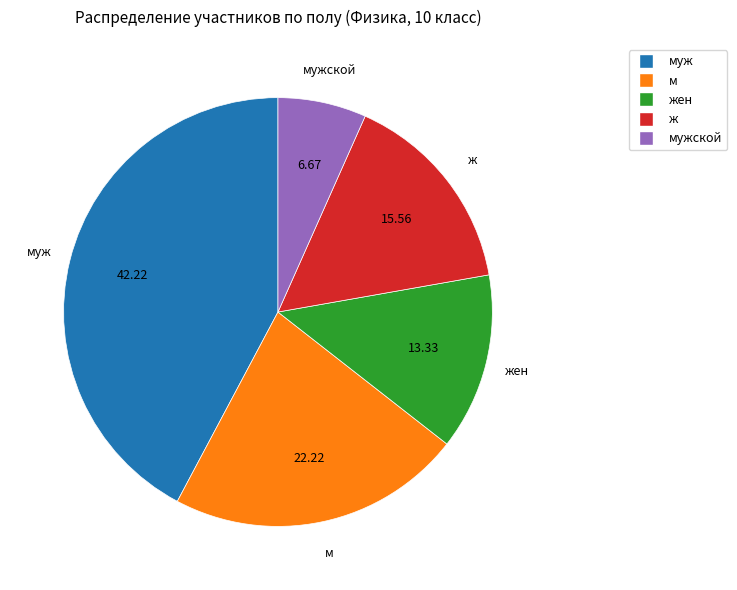

Is there a majority slice in this chart?

No